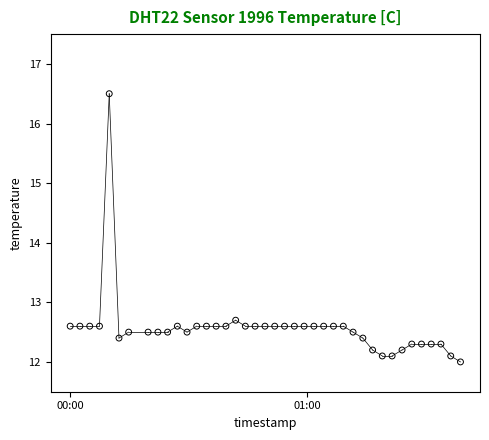

What Y value in the scatter plot is closest to 14?

12.7